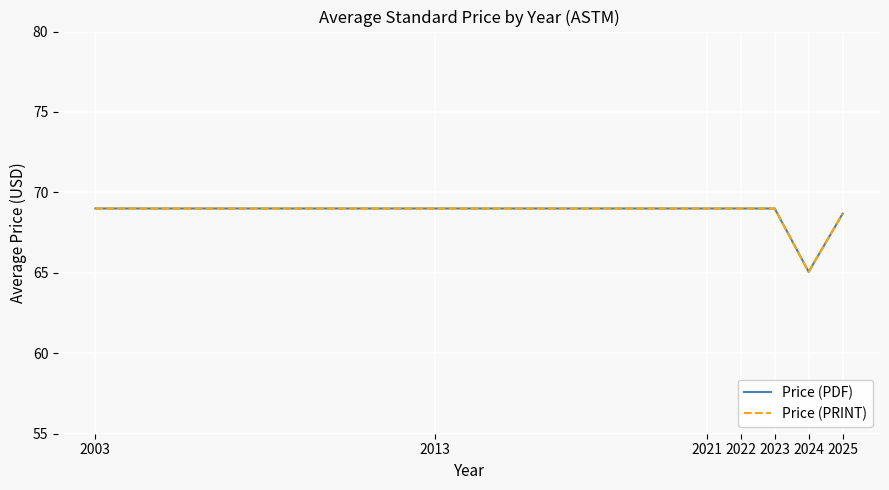

What are all the series names shown in the legend?

Price (PDF), Price (PRINT)